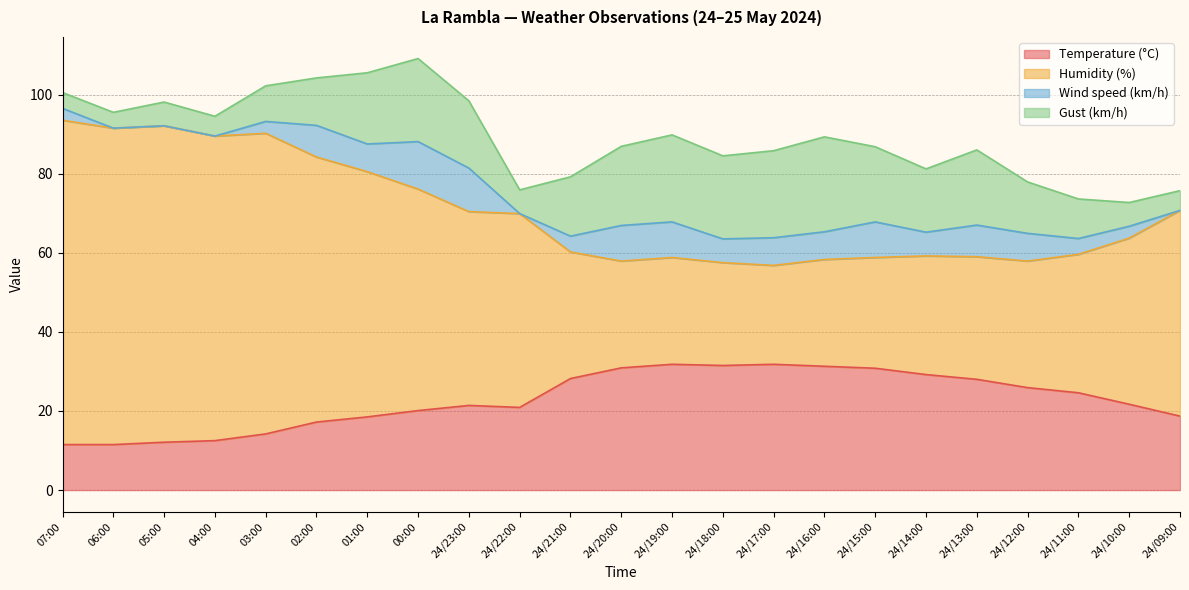

Rank the categories by Humidity (%) value from highest to lowest.

07:00, 05:00, 06:00, 03:00, 04:00, 02:00, 01:00, 00:00, 24/09:00, 24/23:00, 24/22:00, 24/10:00, 24/21:00, 24/11:00, 24/14:00, 24/13:00, 24/19:00, 24/15:00, 24/16:00, 24/20:00, 24/12:00, 24/18:00, 24/17:00